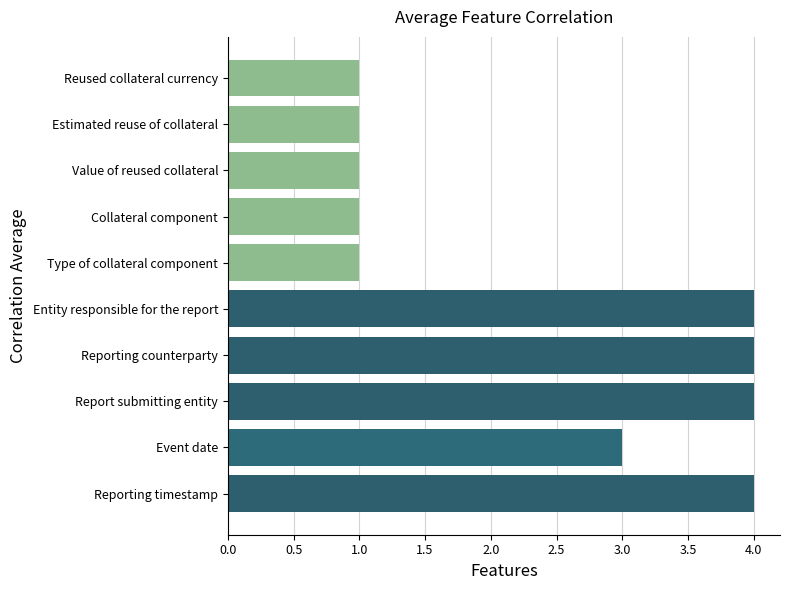

Approximately how many times larger is the value at Reporting counterparty compared to Reporting timestamp?

1.0